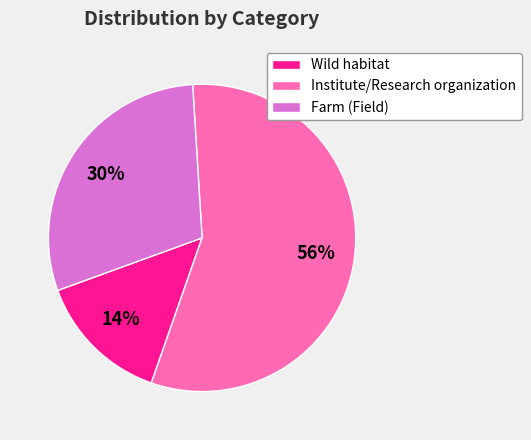

Is the sum of Institute/Research organization and Wild habitat greater than half?

Yes